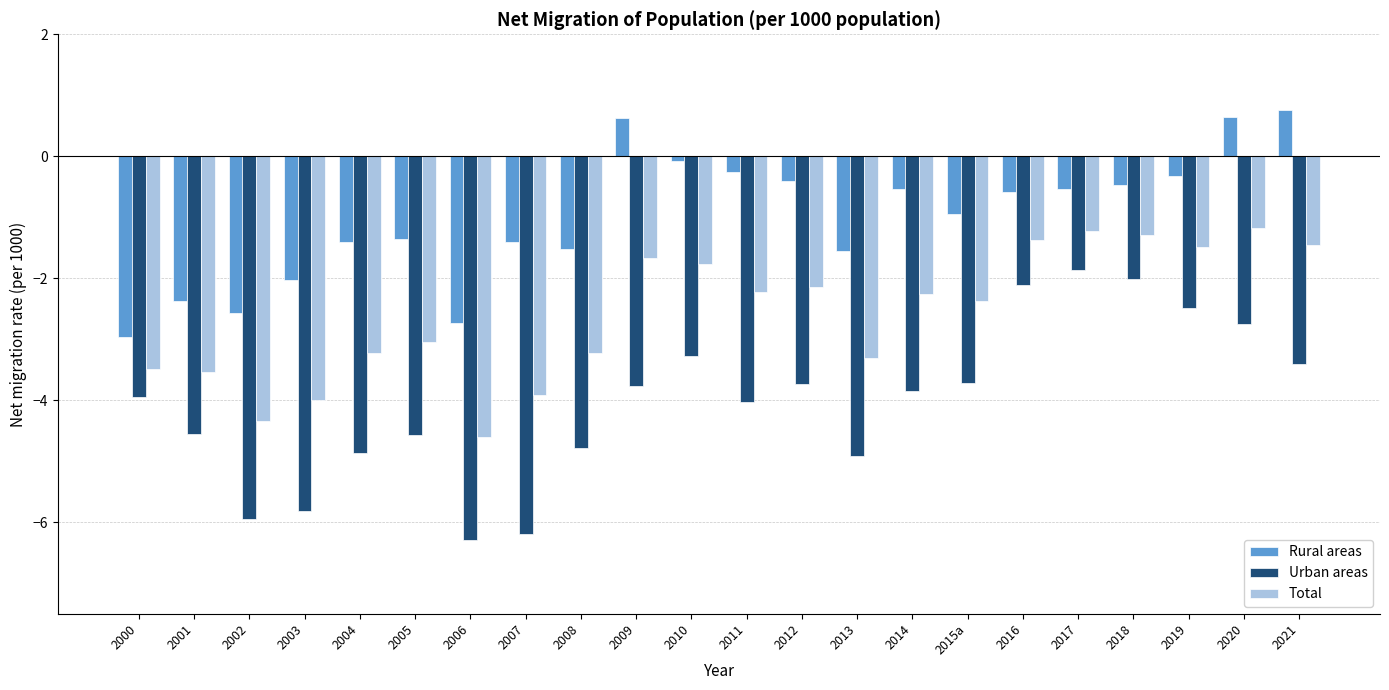

List the series in order of their peak value, lowest first.

Urban areas, Total, Rural areas